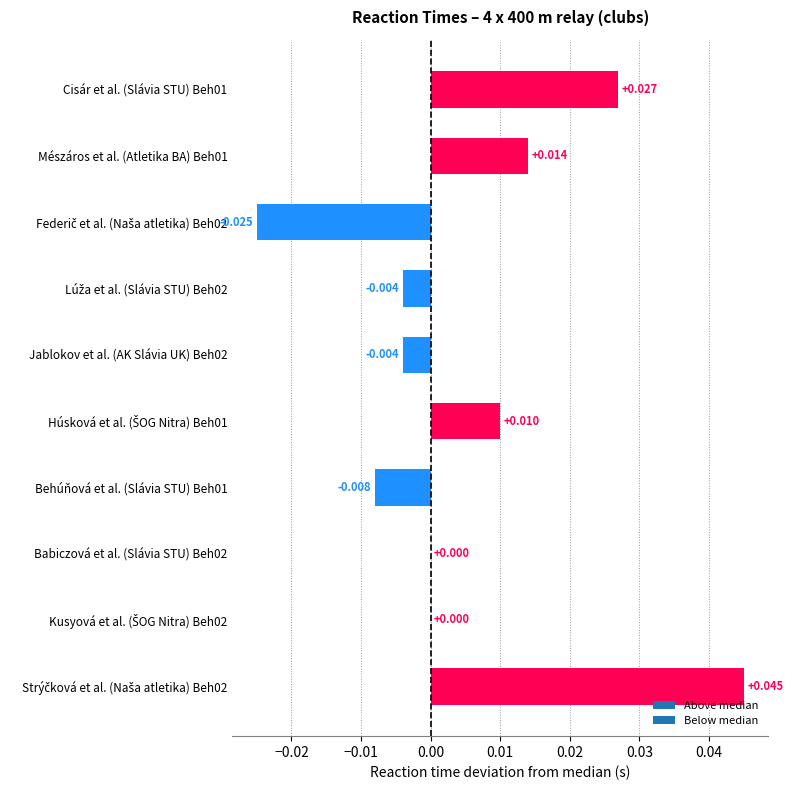

Where is the data nearest to the value 0?

Babiczová et al. (Slávia STU) Beh02